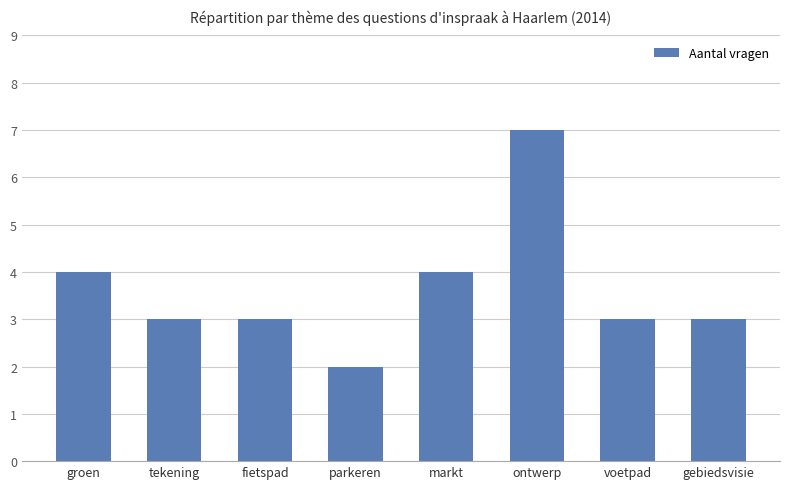

Which label corresponds to the largest value in the chart?

ontwerp